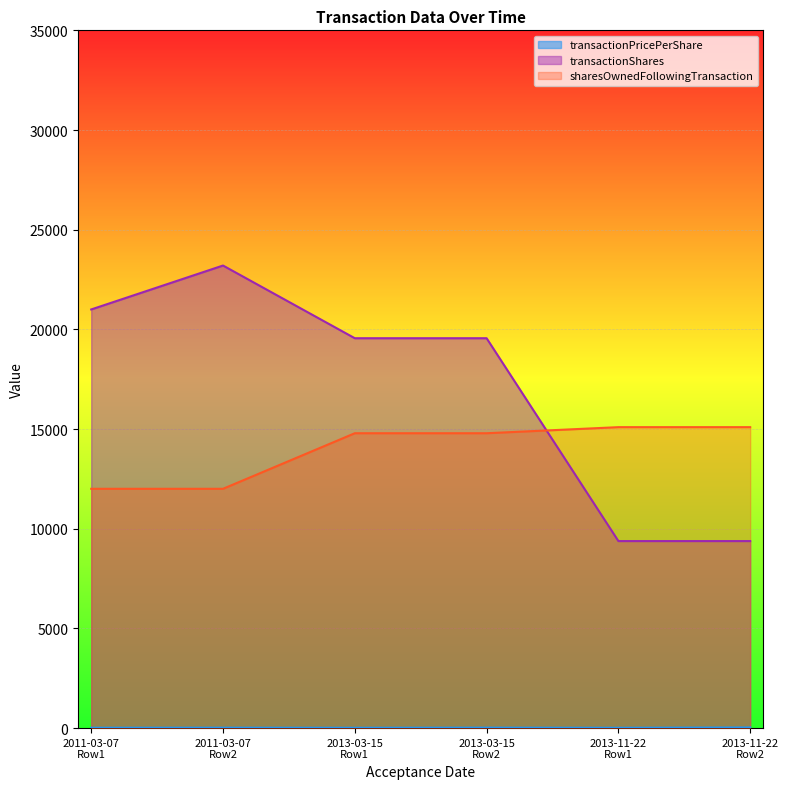

In transactionPricePerShare, how many points are higher than both neighbors (excluding endpoints)?

2